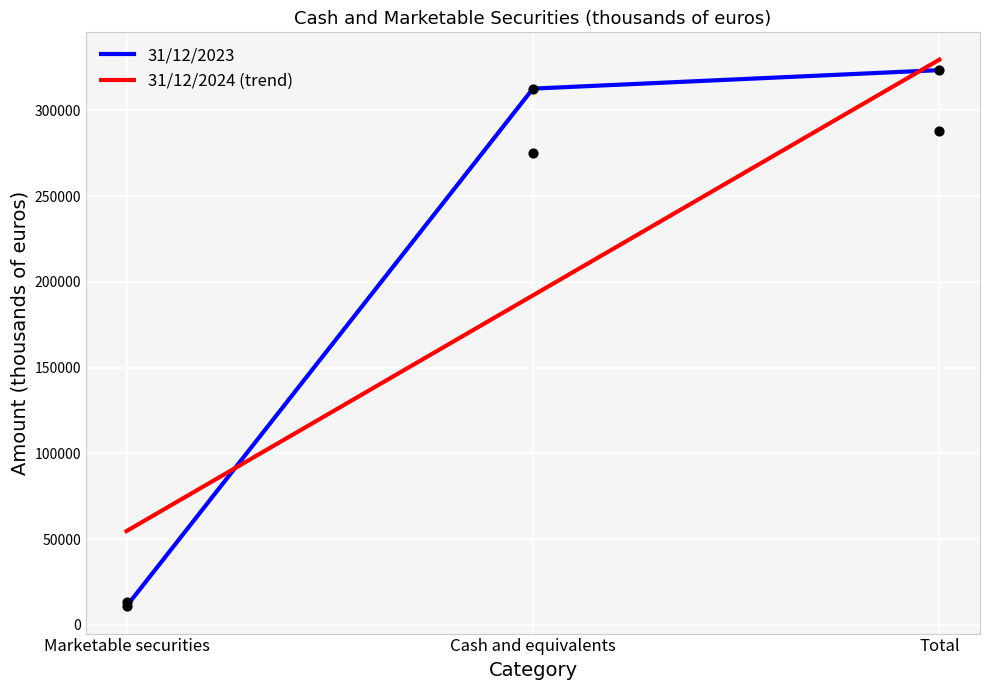

Which series has the largest total across all categories?

31/12/2023